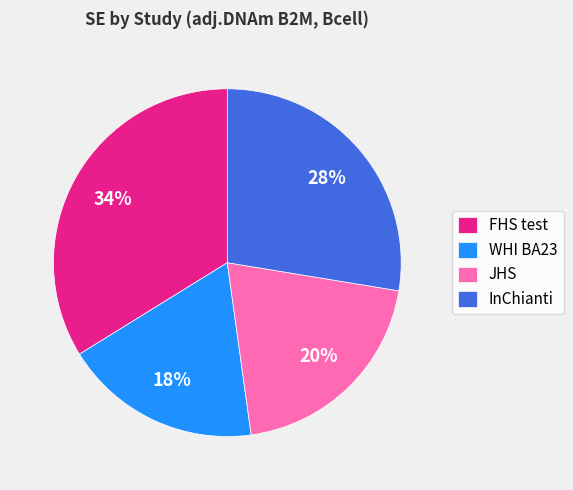

Count the number of slices in the pie.

4